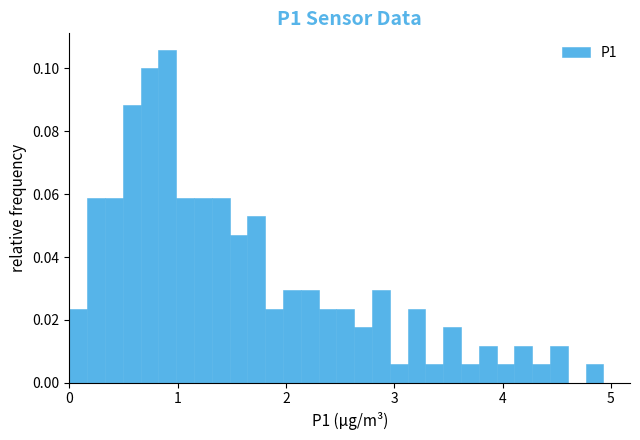

Read against the x-axis, roughly where is the centre of the tallest bar?

0.9